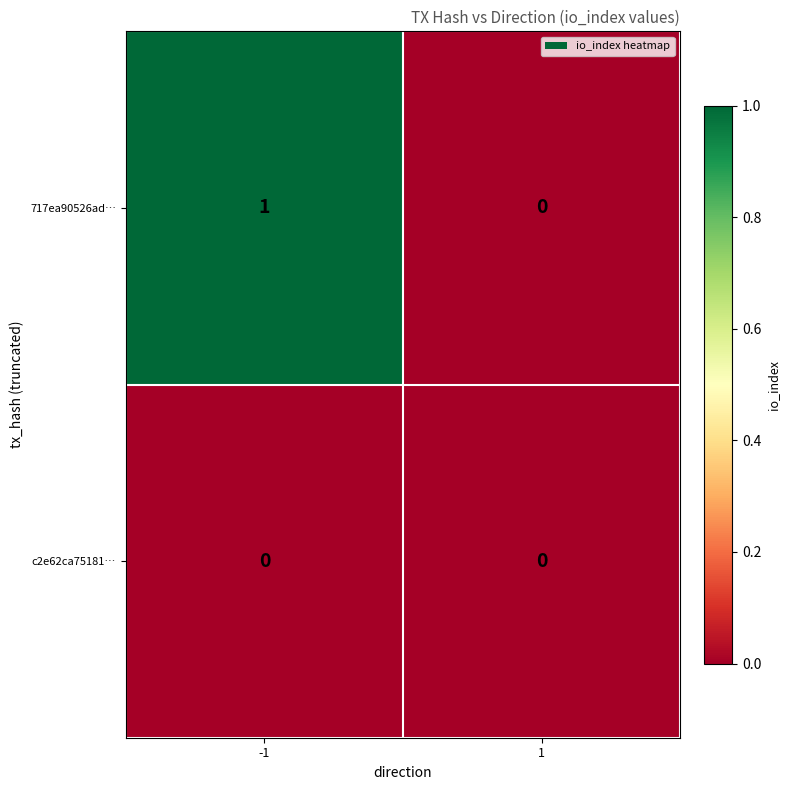

Reading left to right, transcribe all the data shown in this chart.

717ea90526ad…: 1	0
c2e62ca75181…: 0	0